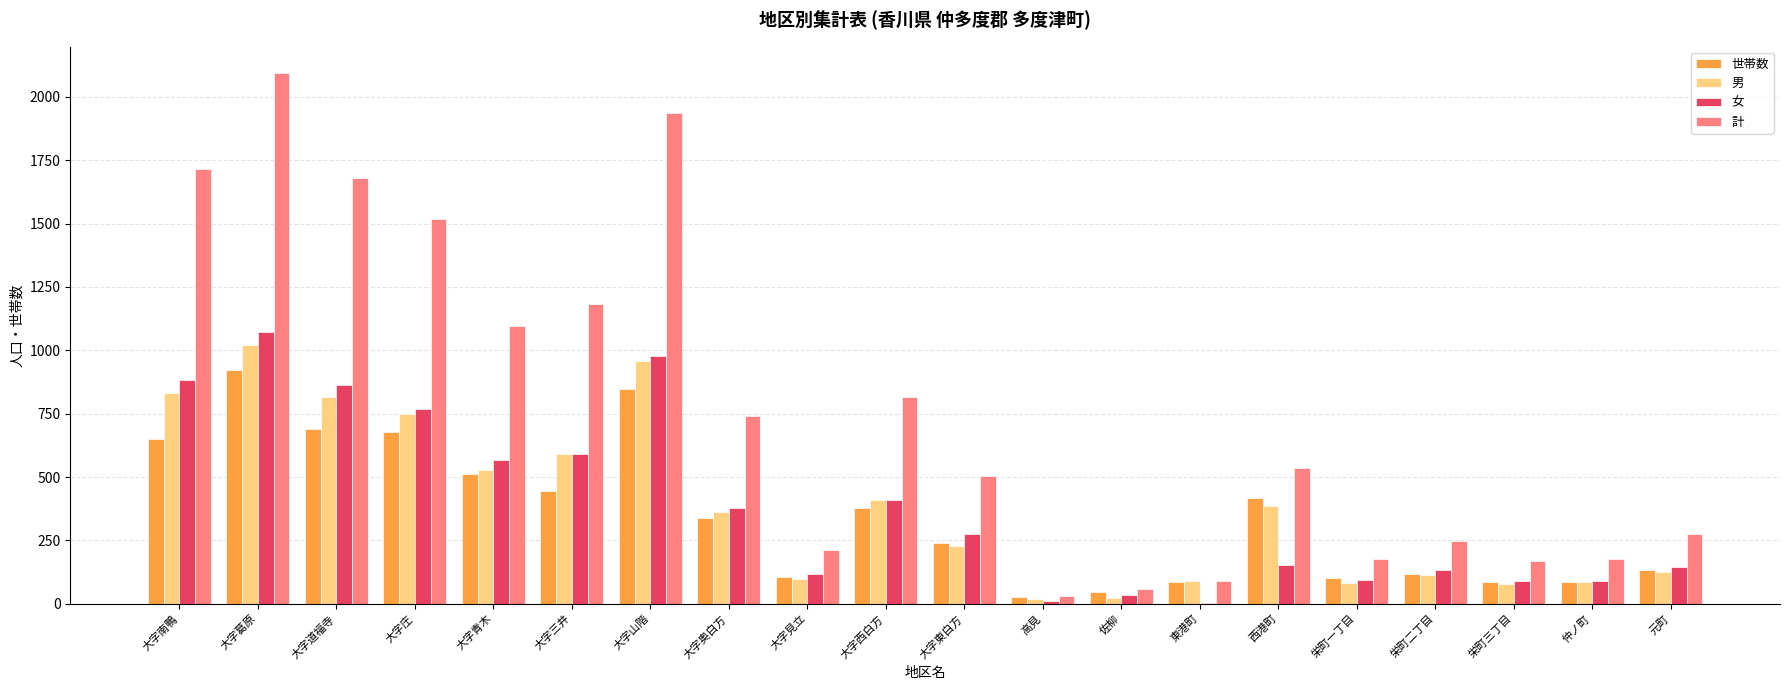

At which category is the sum across all series the highest?

大字葛原